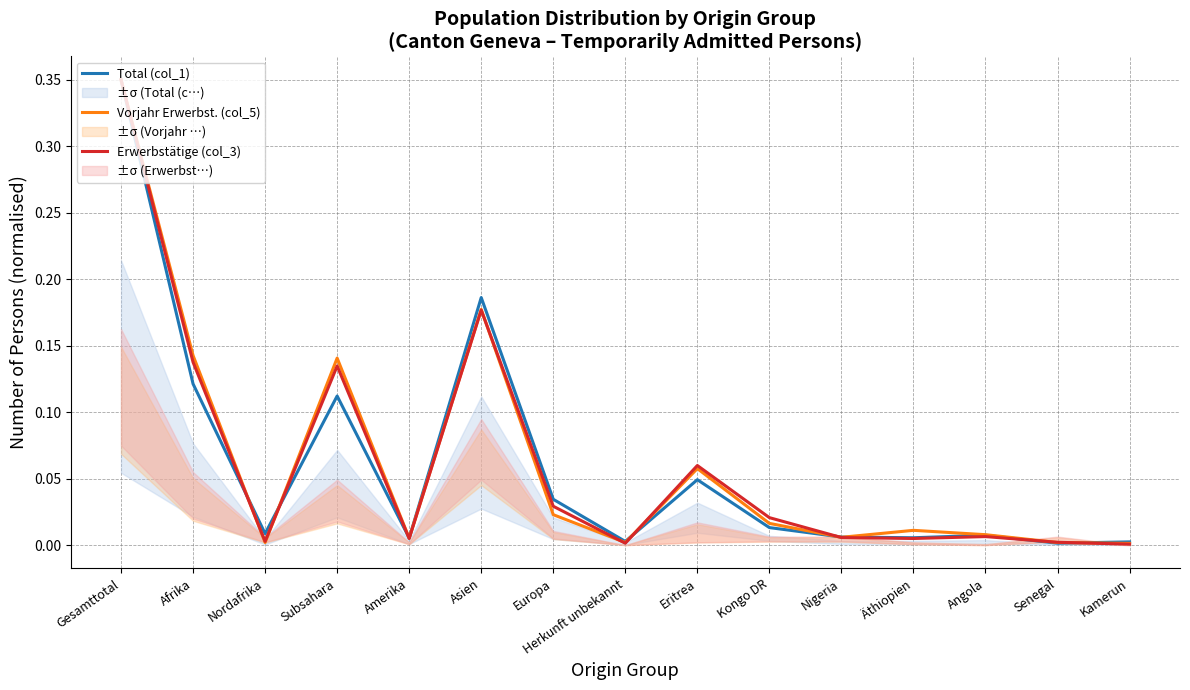

After their last crossing, which series has the higher values: Vorjahr Erwerbst. (col_5) or Total (col_1)?

Total (col_1)